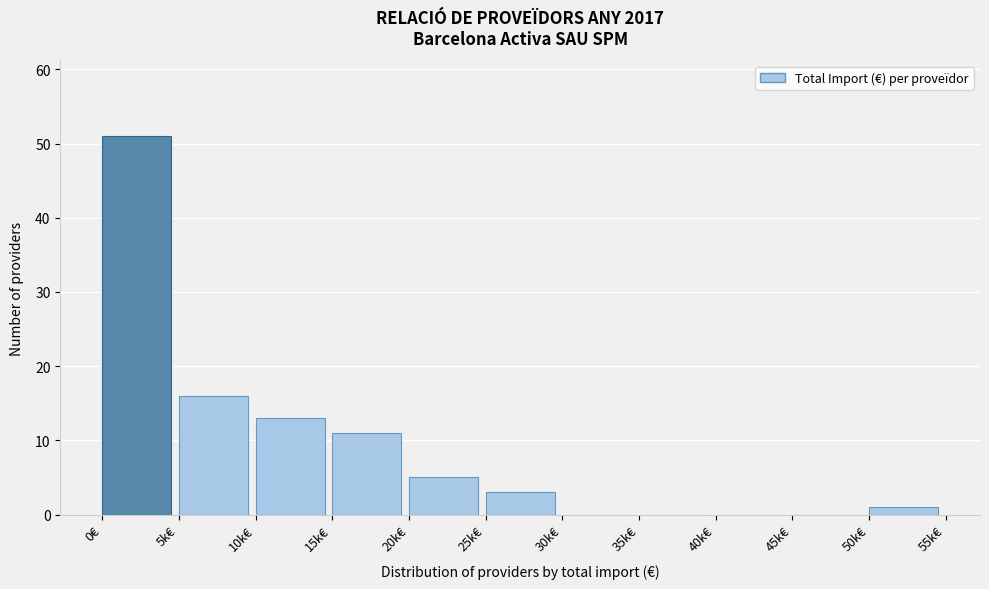

Reading left to right, what are all the values shown in this chart?

0€=51	5k€=16	10k€=13	15k€=11	20k€=5	25k€=3	30k€=0	35k€=0	40k€=0	45k€=0	50k€=1